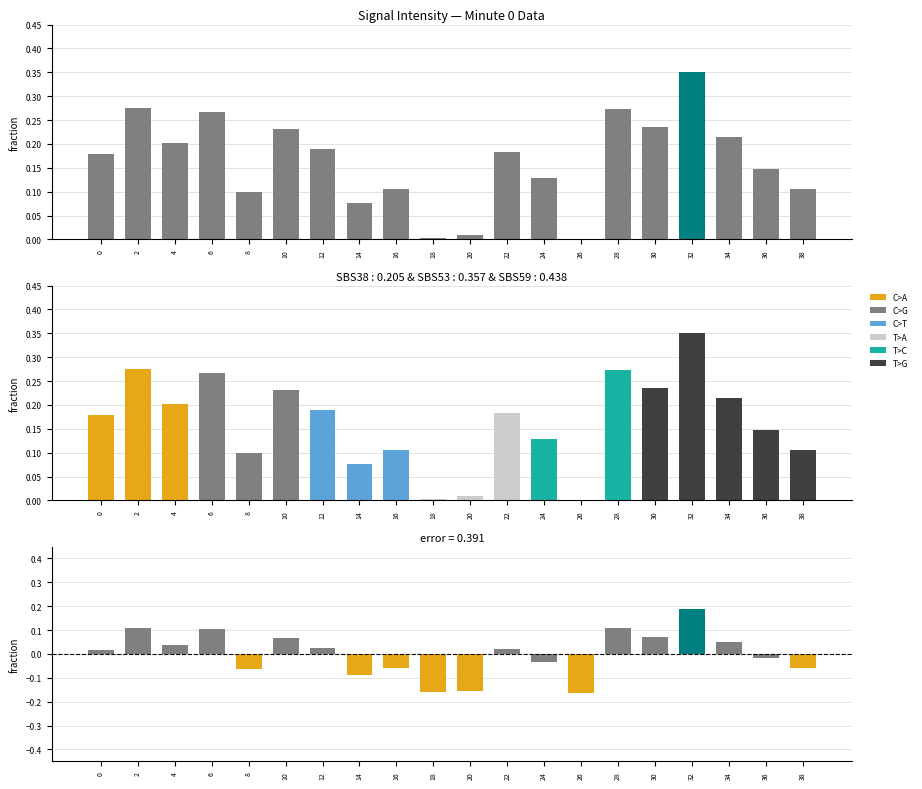

What is the change in value from 8 to 26?

-0.1